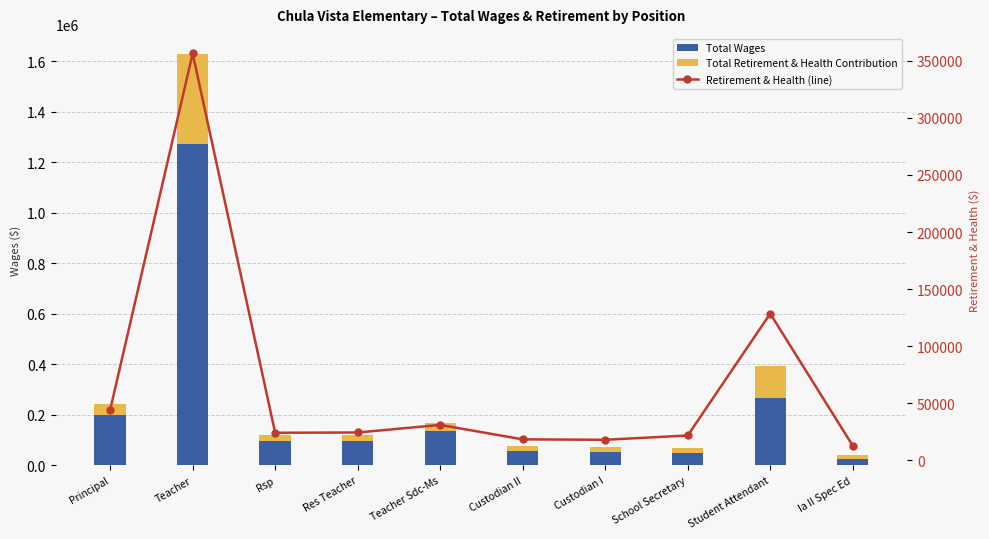

At which category does the chart reach its minimum across all series?

Ia II Spec Ed